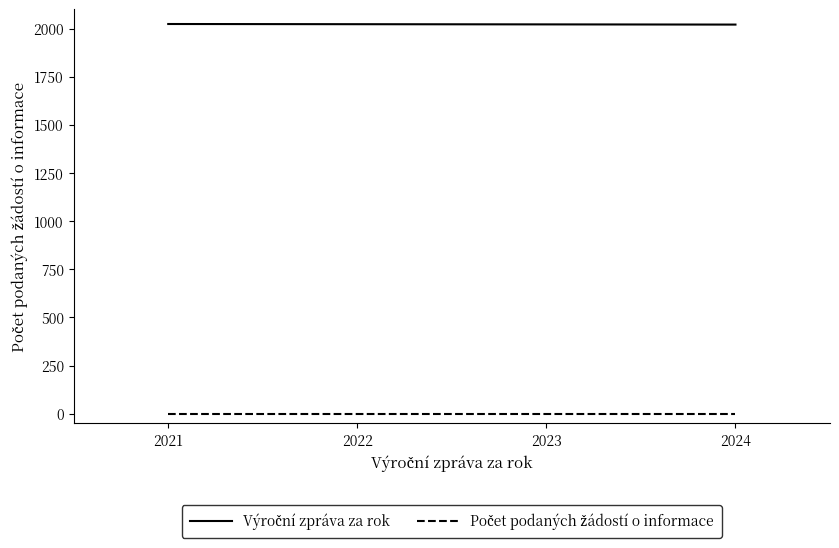

Does the chart display data point markers on the line(s)?

No